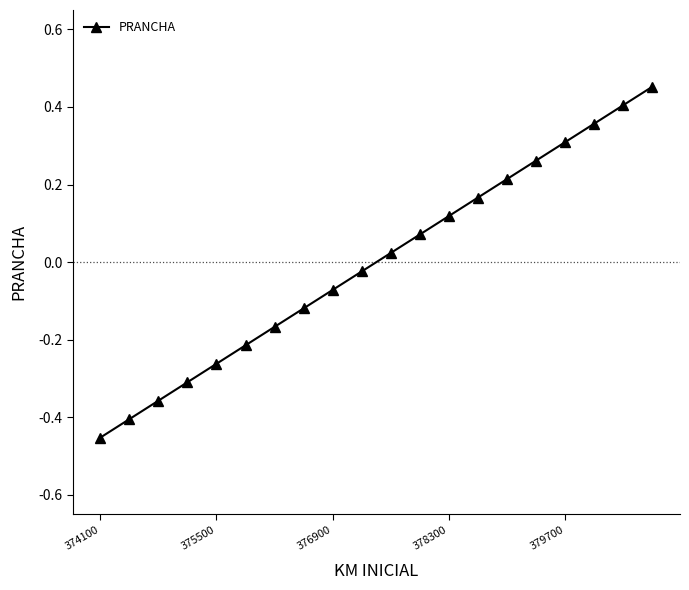

What is the difference between the maximum and second lowest values?

0.9